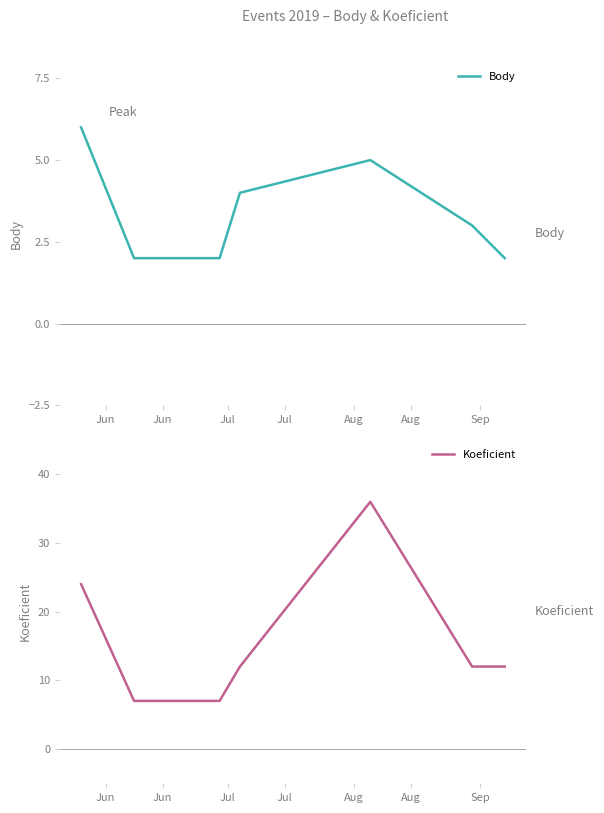

What is the difference between the maximum and minimum values in the Koeficient series?

29